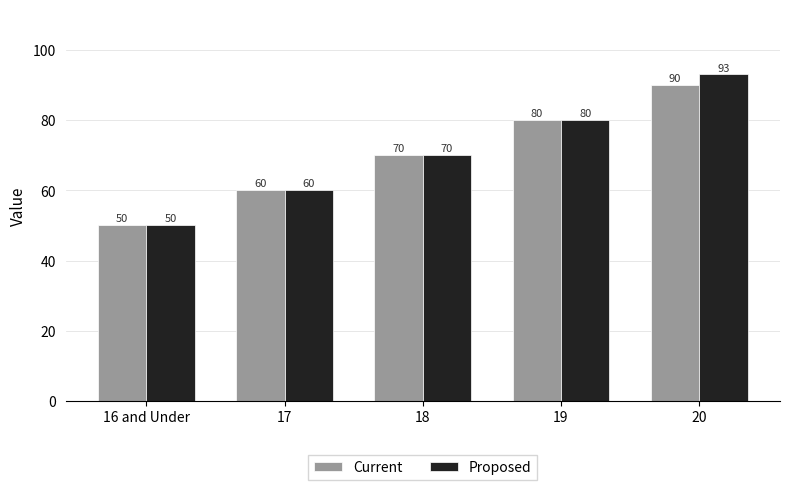

List the labels in order of Proposed value, smallest first.

16 and Under, 17, 18, 19, 20